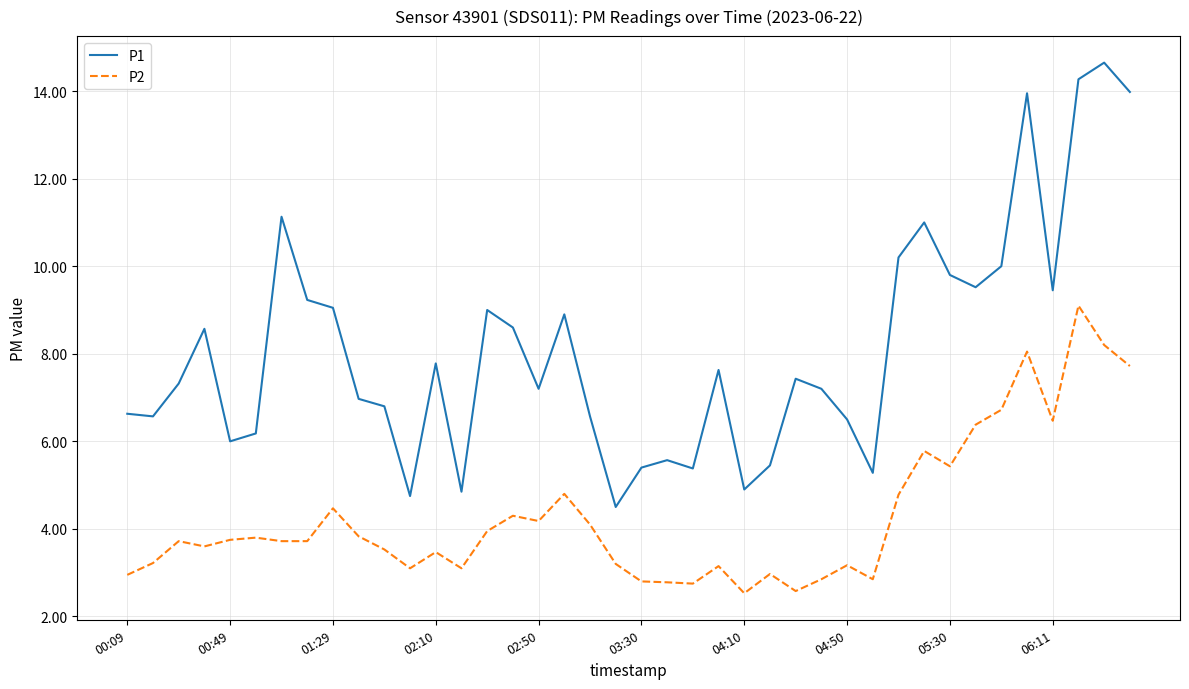

At how many categories does at least one series exceed 4?

40